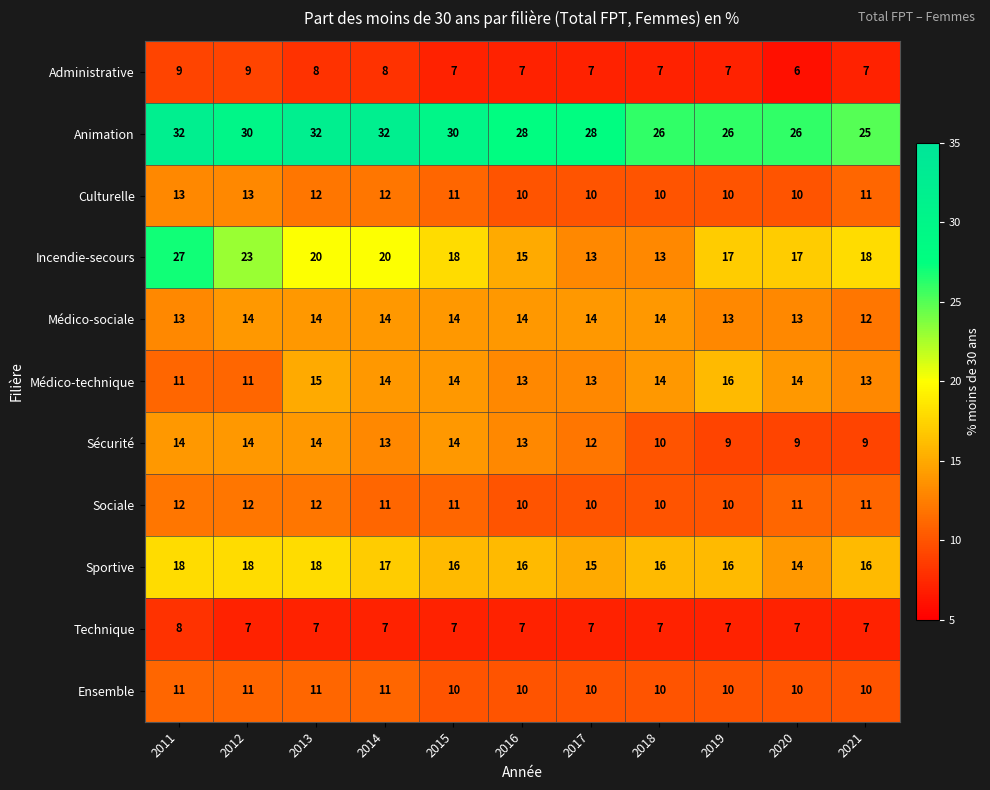

How many categories are shown in the chart?

11